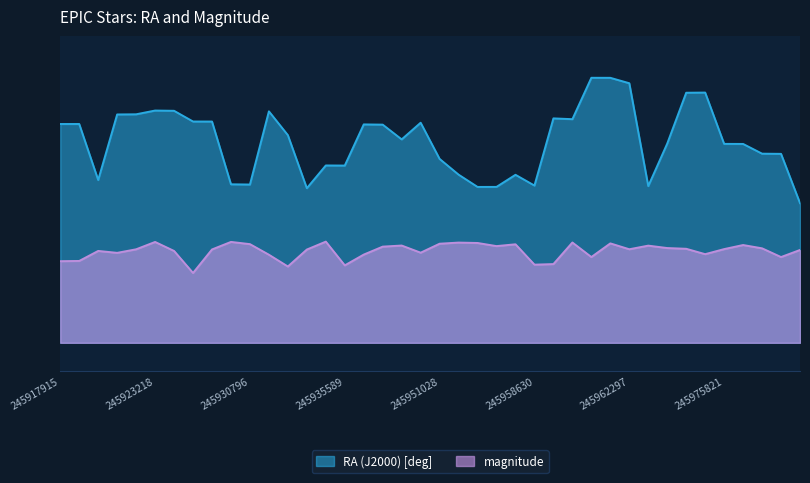

Read the RA (J2000) [deg] value at 245964247.

348.0